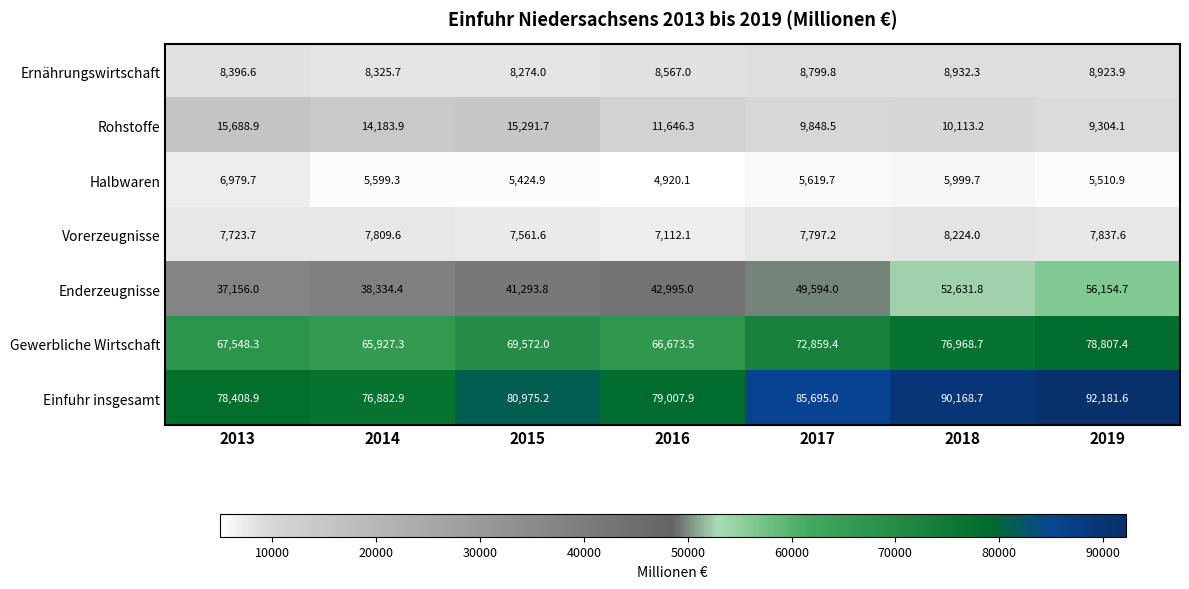

What is the minimum value shown in the chart?

4920.1